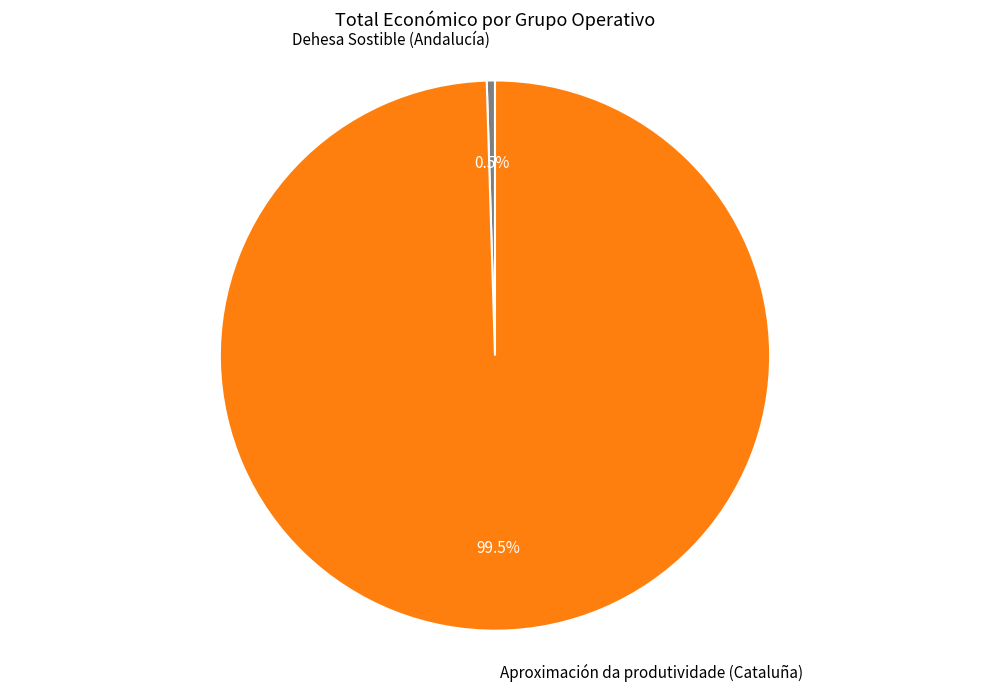

Which category accounts for the majority?

Aproximación da produtividade (Cataluña)